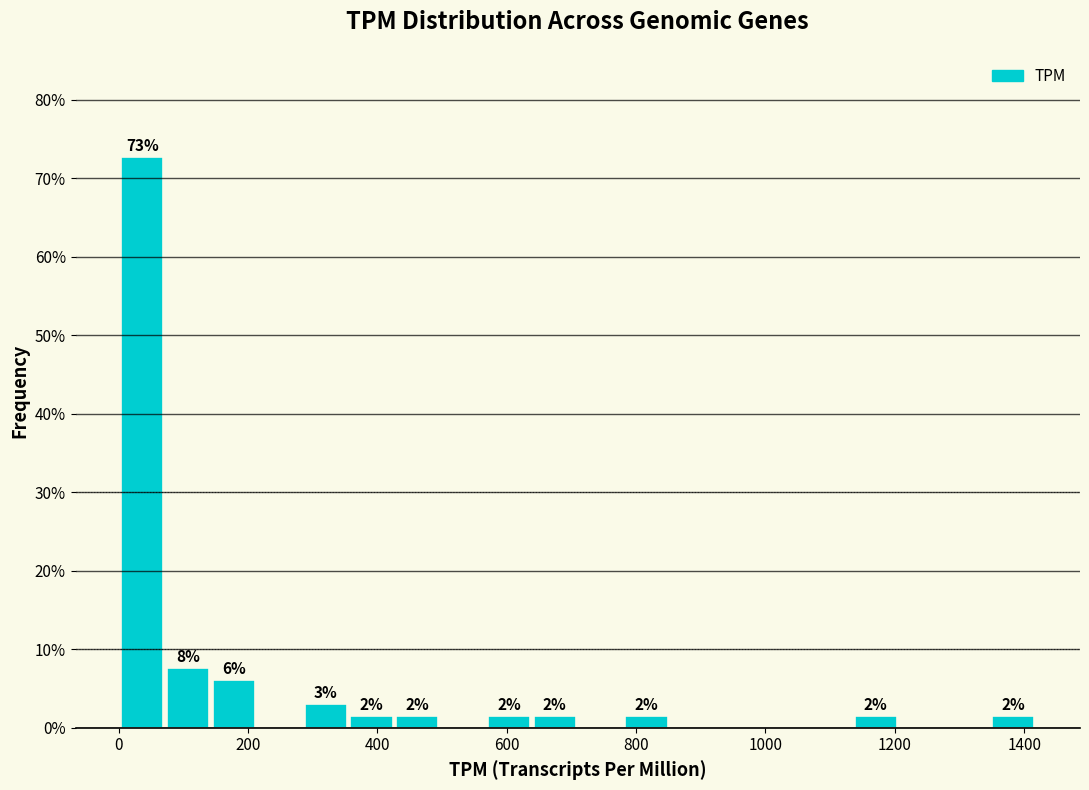

Around what value on the x-axis is the tallest bar? Give the approximate position of its centre, as read against the axis.

40